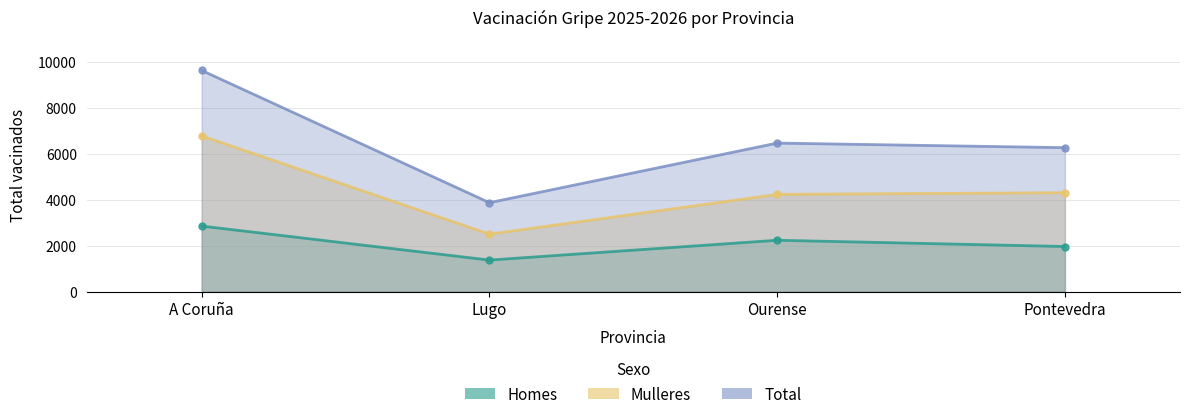

Is the value of Total at Ourense greater than the value of Homes at Ourense?

Yes